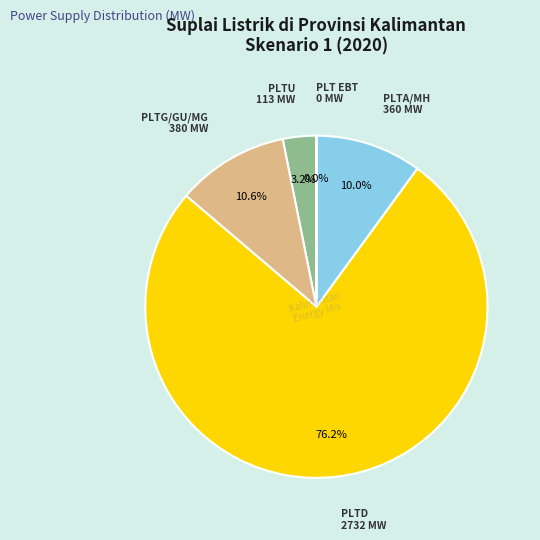

To the nearest percent, what portion does PLTD represent?

76%